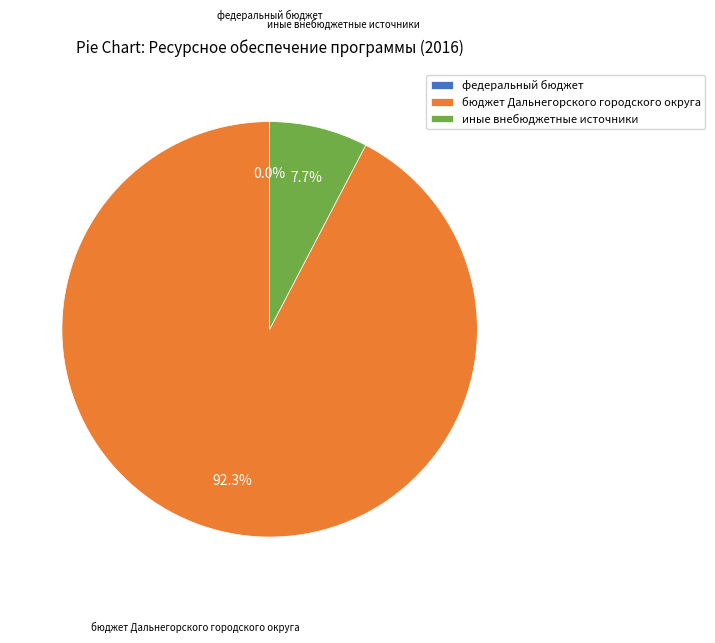

True or false: иные внебюджетные источники accounts for 8% of the total.

True